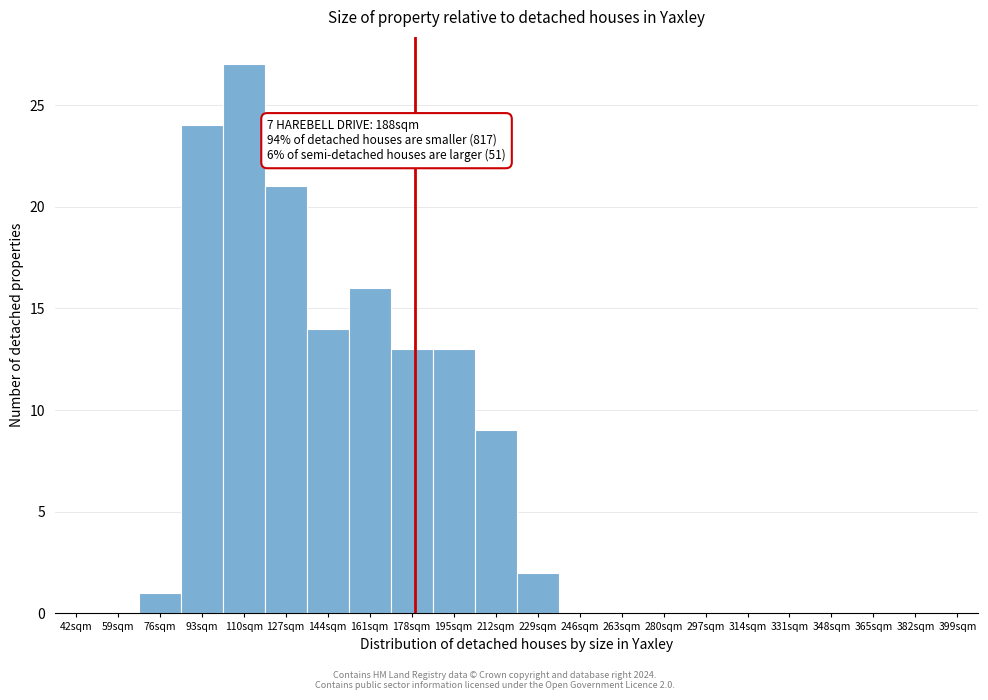

Reading right to left, list all the values displayed in this chart.

399sqm=0	382sqm=0	365sqm=0	348sqm=0	331sqm=0	314sqm=0	297sqm=0	280sqm=0	263sqm=0	246sqm=0	229sqm=2	212sqm=9	195sqm=13	178sqm=13	161sqm=16	144sqm=14	127sqm=21	110sqm=27	93sqm=24	76sqm=1	59sqm=0	42sqm=0